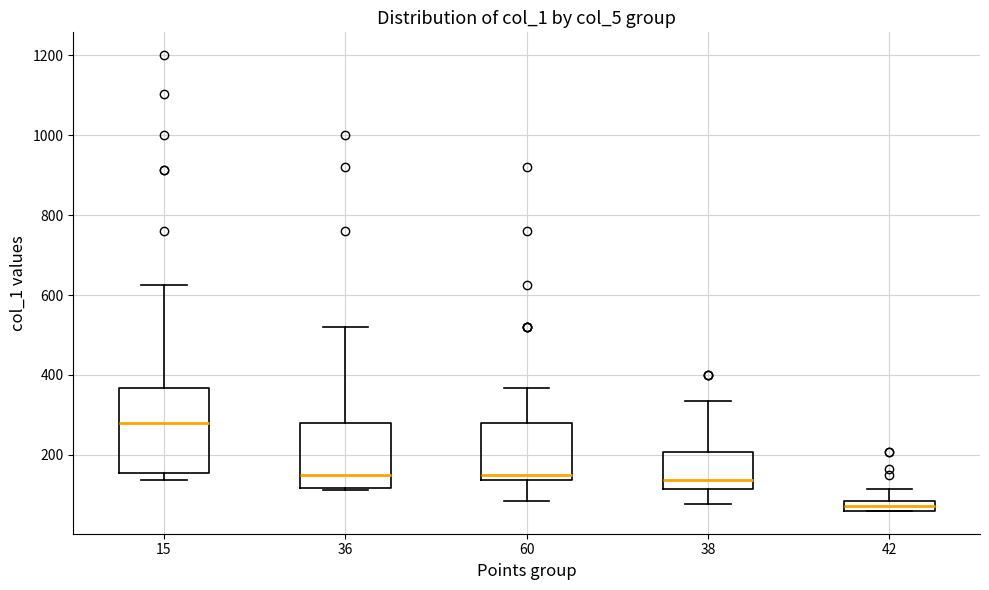

Comparing the boxes themselves (not the whiskers), which one is the tallest?

15